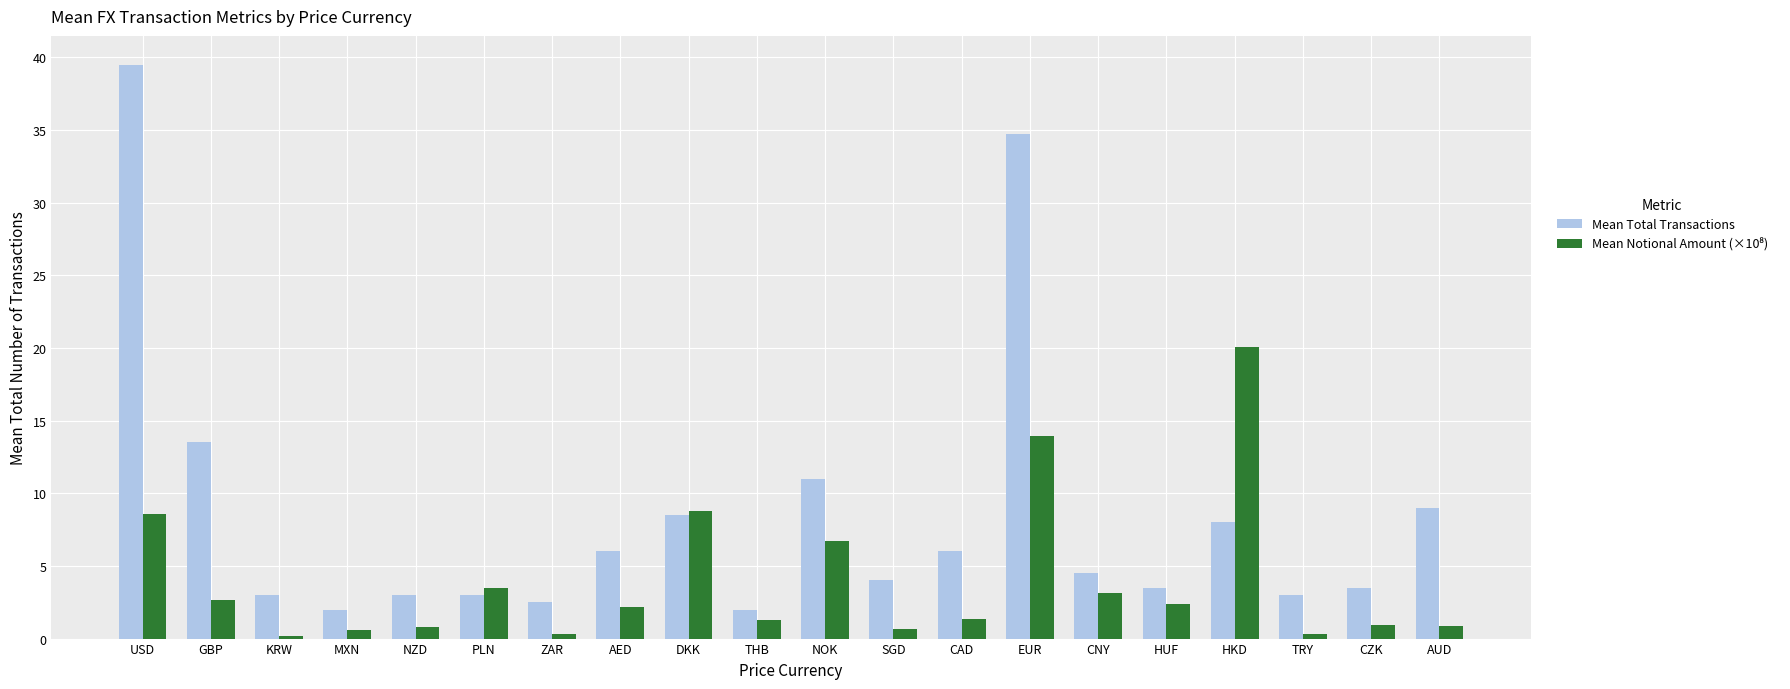

What value does the Mean Total Transactions series have at CNY?

4.5